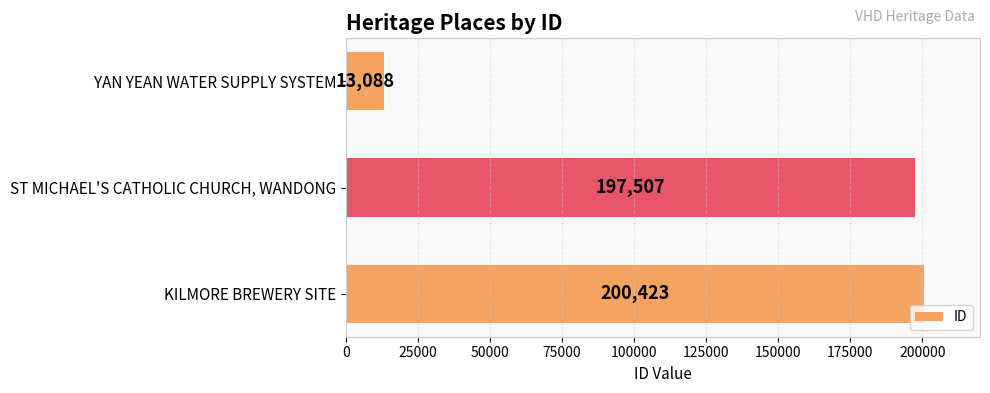

What is the greatest value displayed?

200423